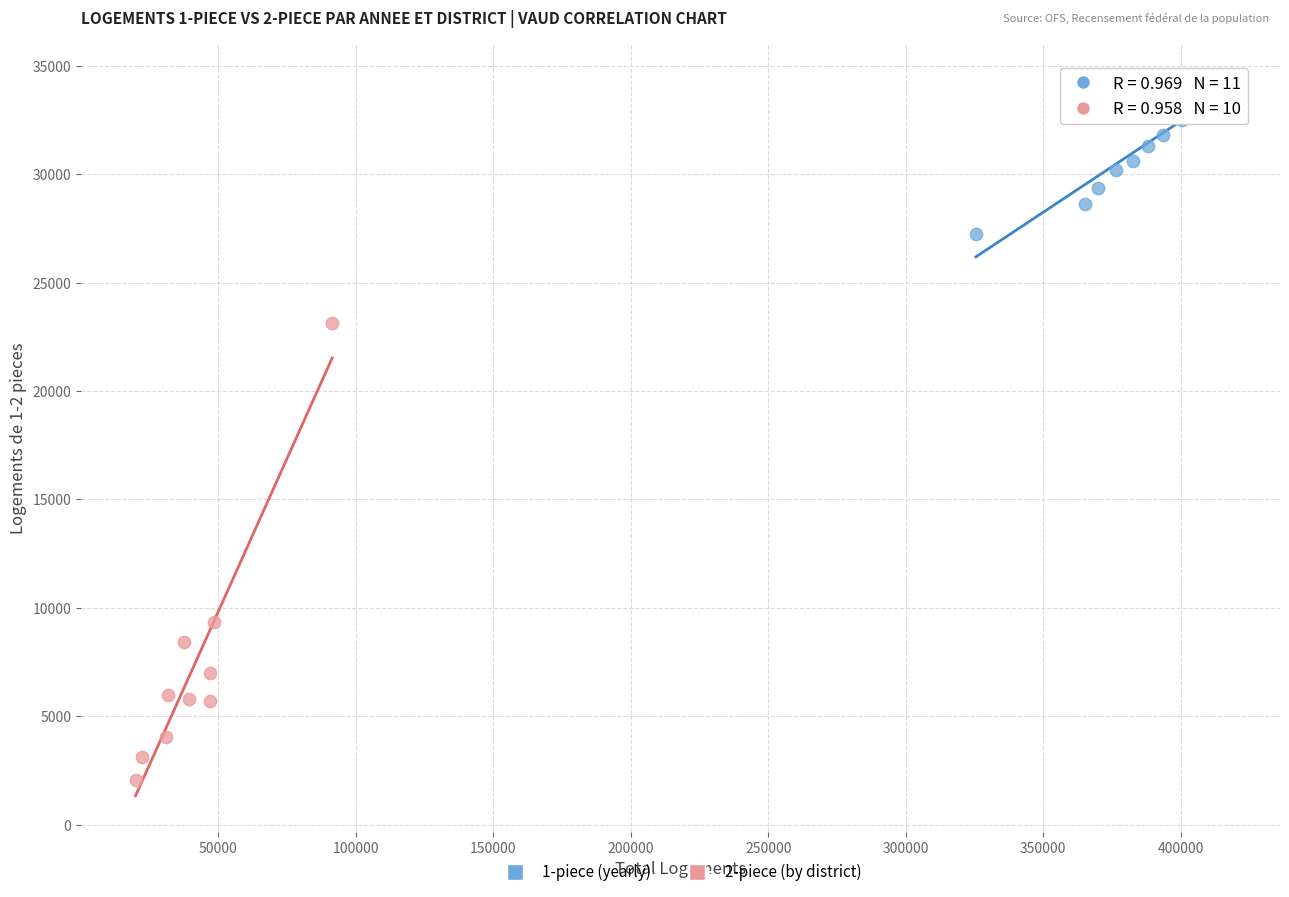

Which series contains the lowest Y value?

2-piece (by district)